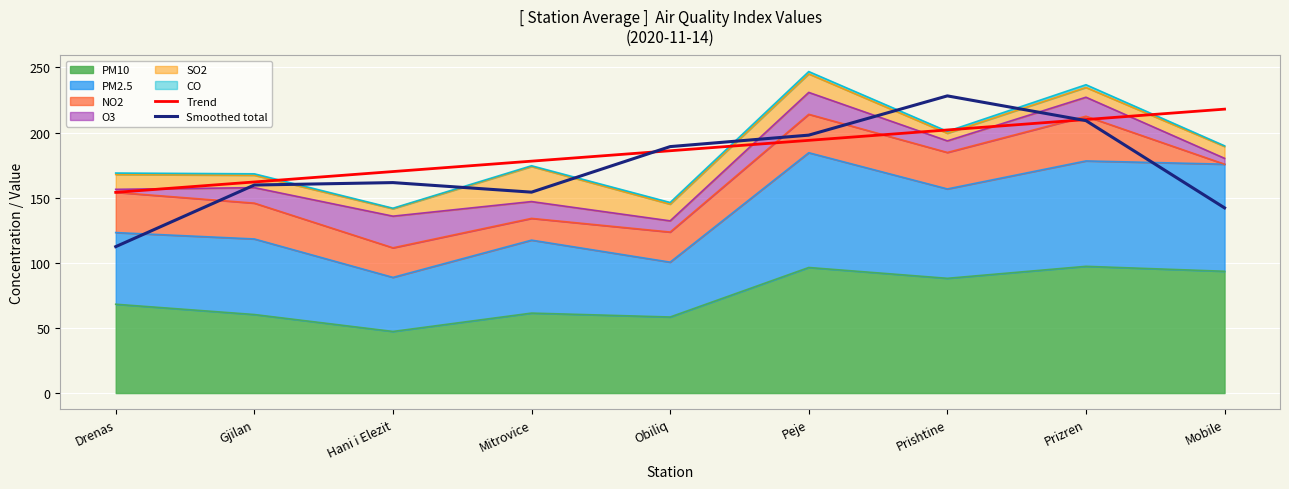

List the labels in order of Smoothed total value, largest first.

Prishtine, Prizren, Peje, Obiliq, Hani i Elezit, Gjilan, Mitrovice, Mobile, Drenas